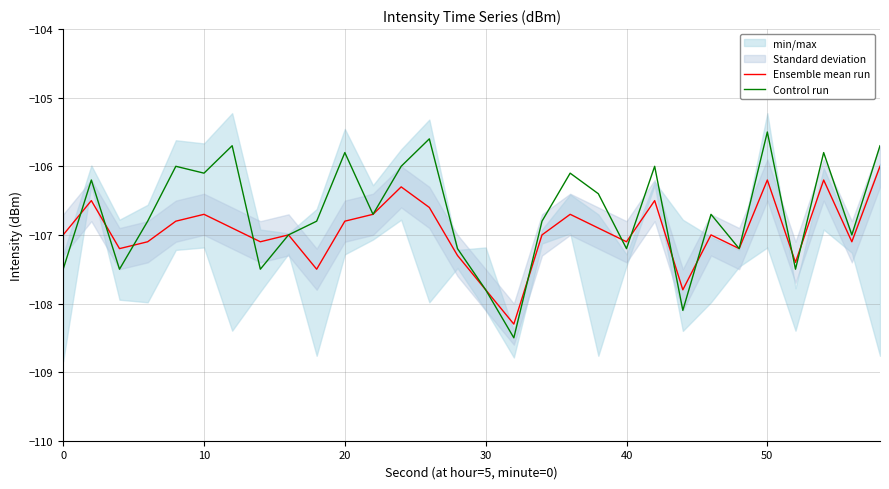

What is the minimum value for Ensemble mean run?

-108.3